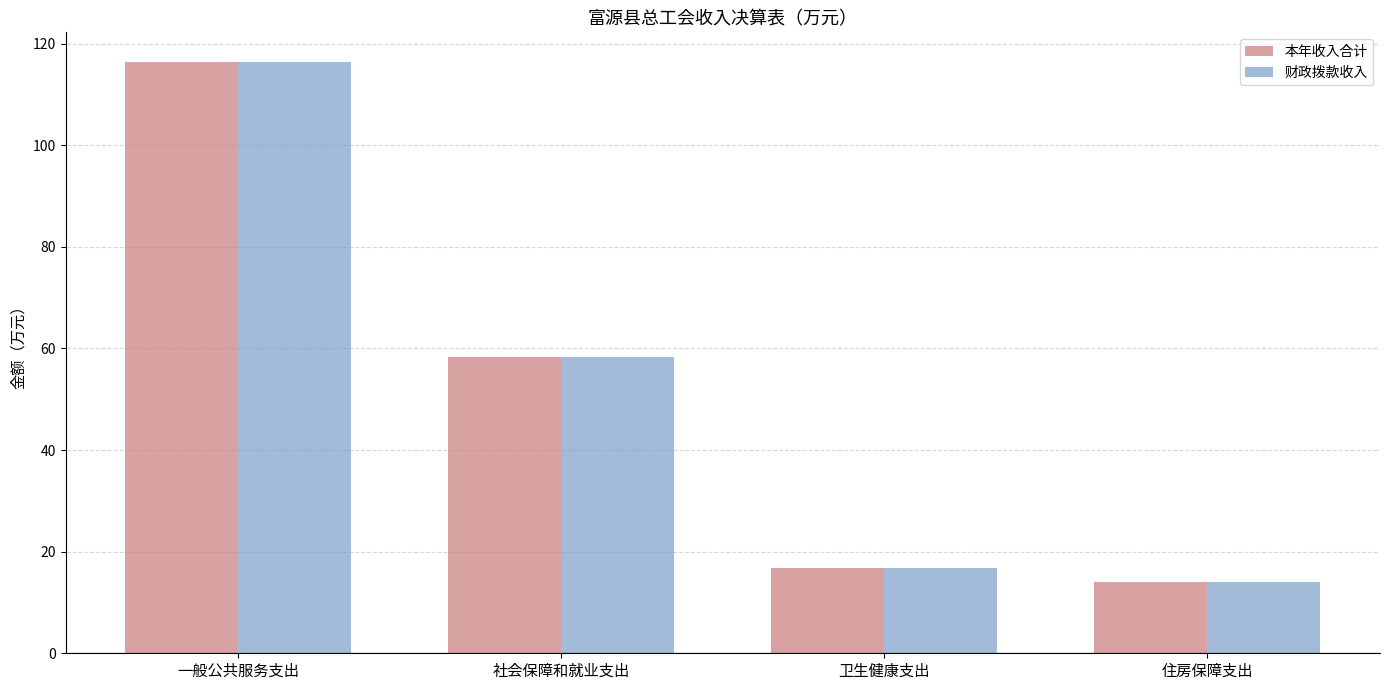

Does the chart contain stacked bars?

No